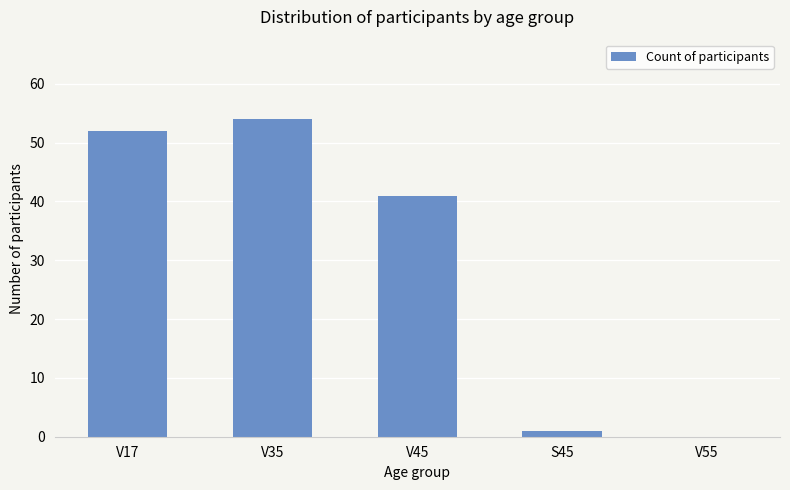

What is the sum of the values at V55 and V35?

54